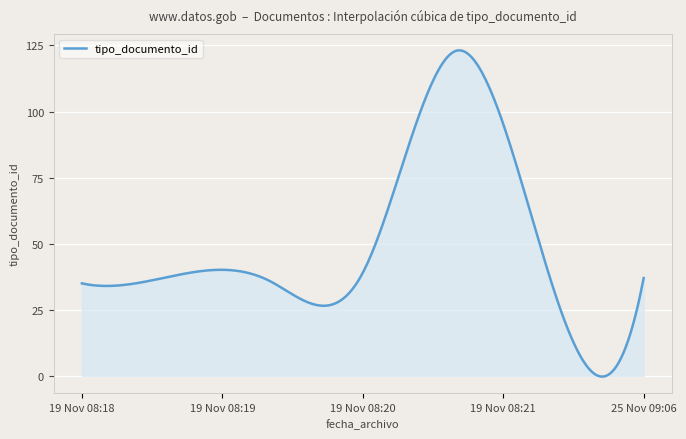

What is the maximum value shown in the chart?

123.1